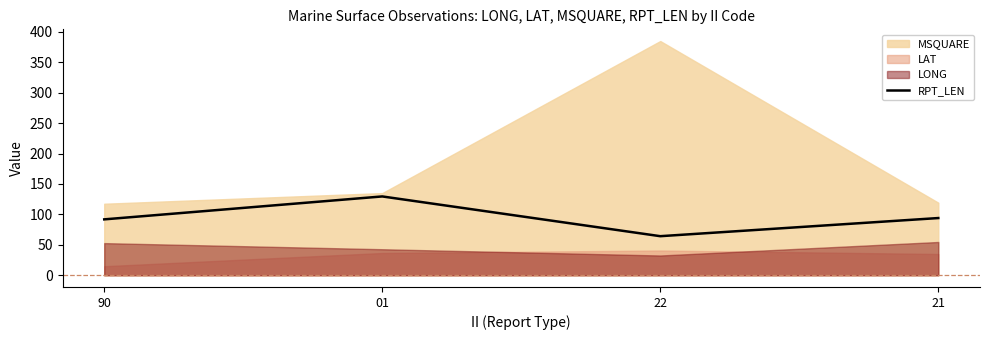

At which label does the data first exceed 94?

01